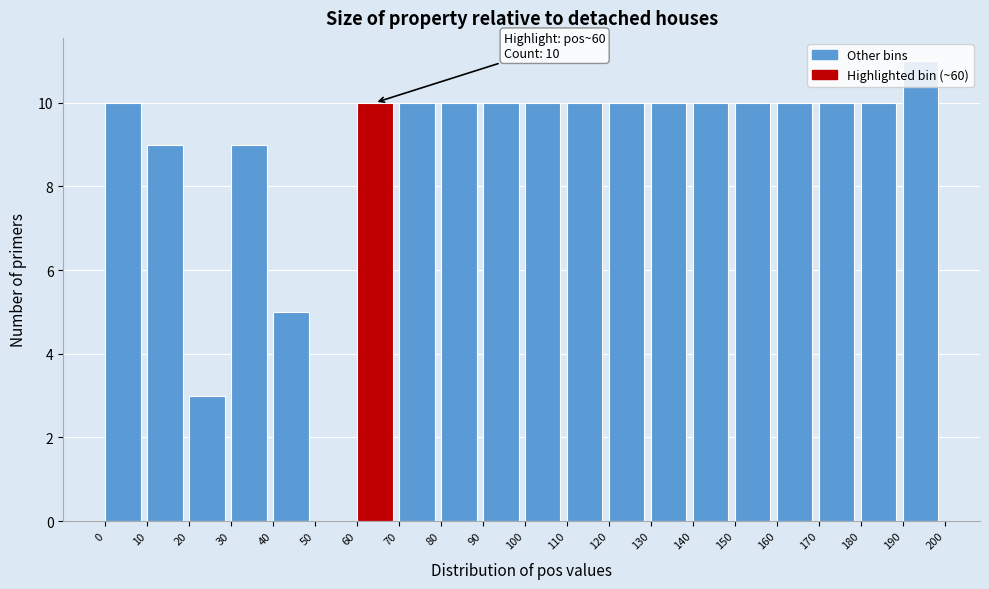

Over which range of the x-axis is the bar tallest?

190 to 200